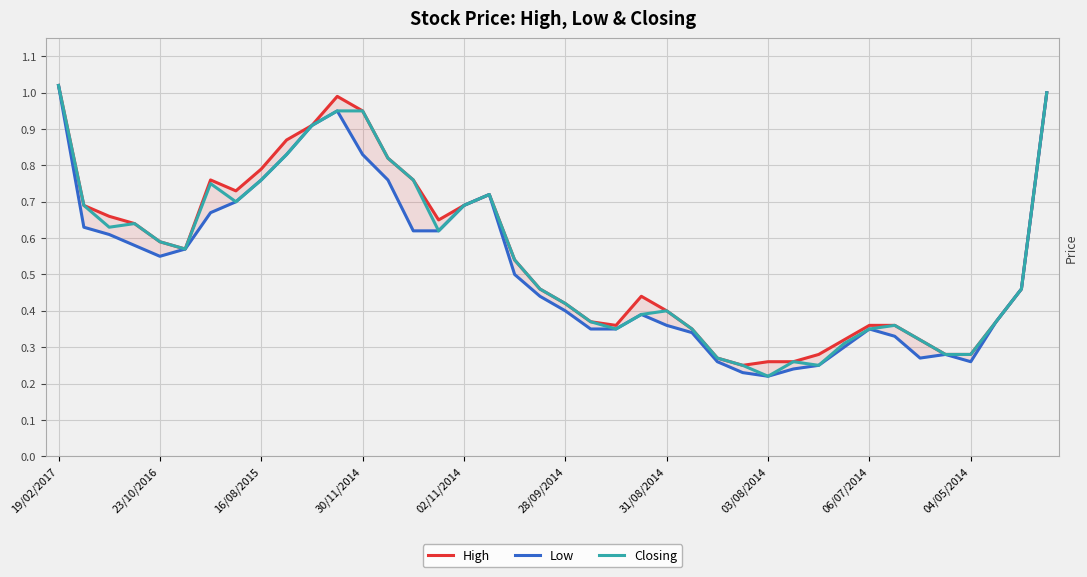

Which category has the lowest value in the Closing series?

03/08/2014